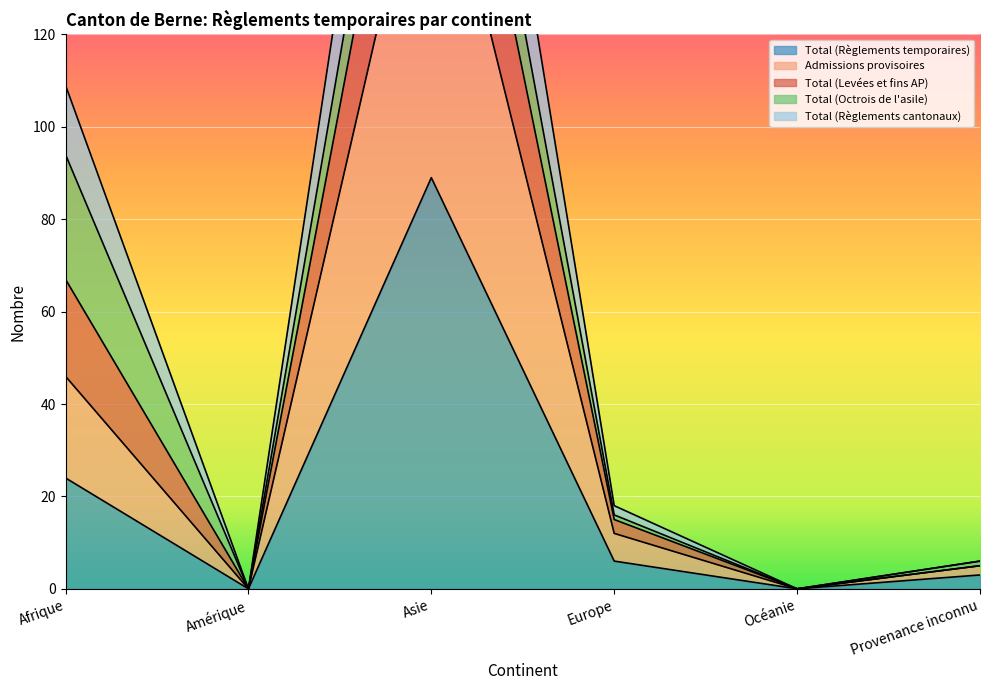

How many interior local valleys does the Admissions provisoires series have?

2